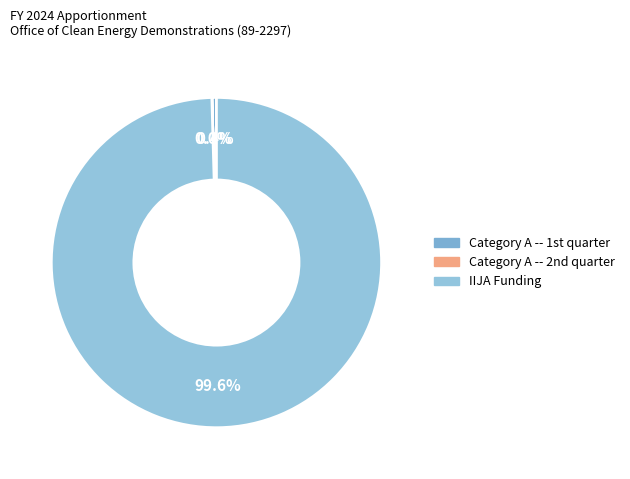

Which category has the smallest portion of the pie?

Category A -- 2nd quarter